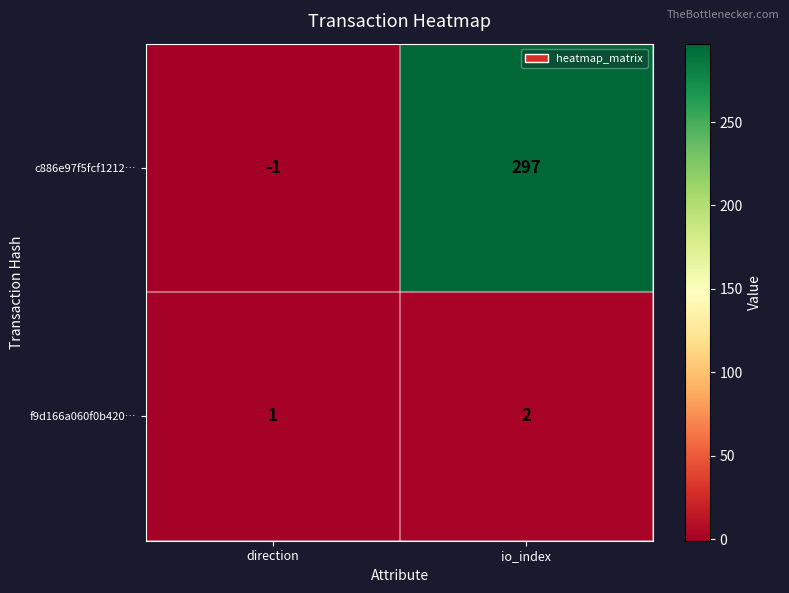

Reading left to right, list all the values displayed in this chart.

c886e97f5fcf1212…: -1	297
f9d166a060f0b420…: 1	2